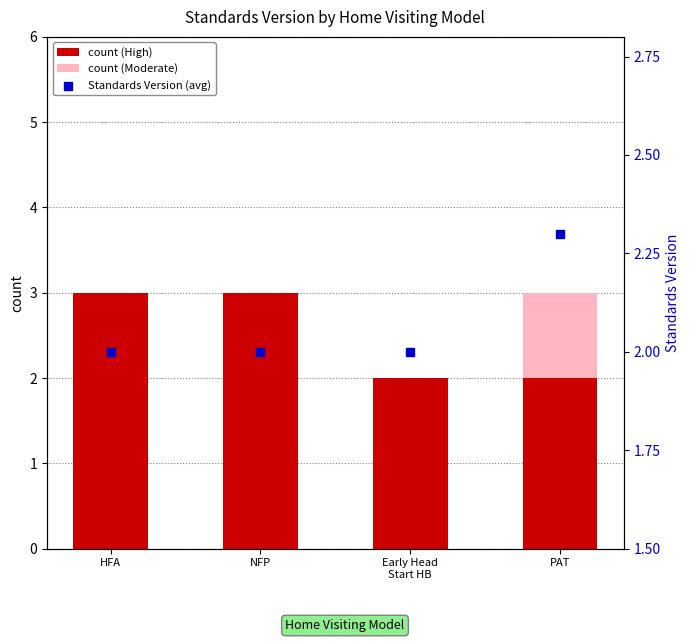

Which series contains the highest Y value?

count (High)